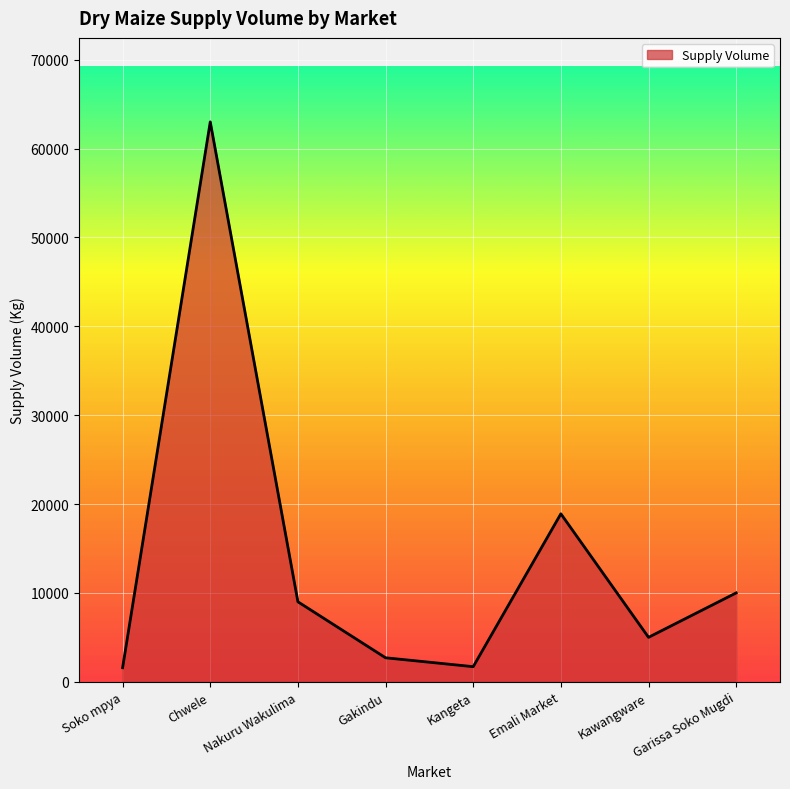

How many interior local valleys (lower than both neighbors) does the data have?

2